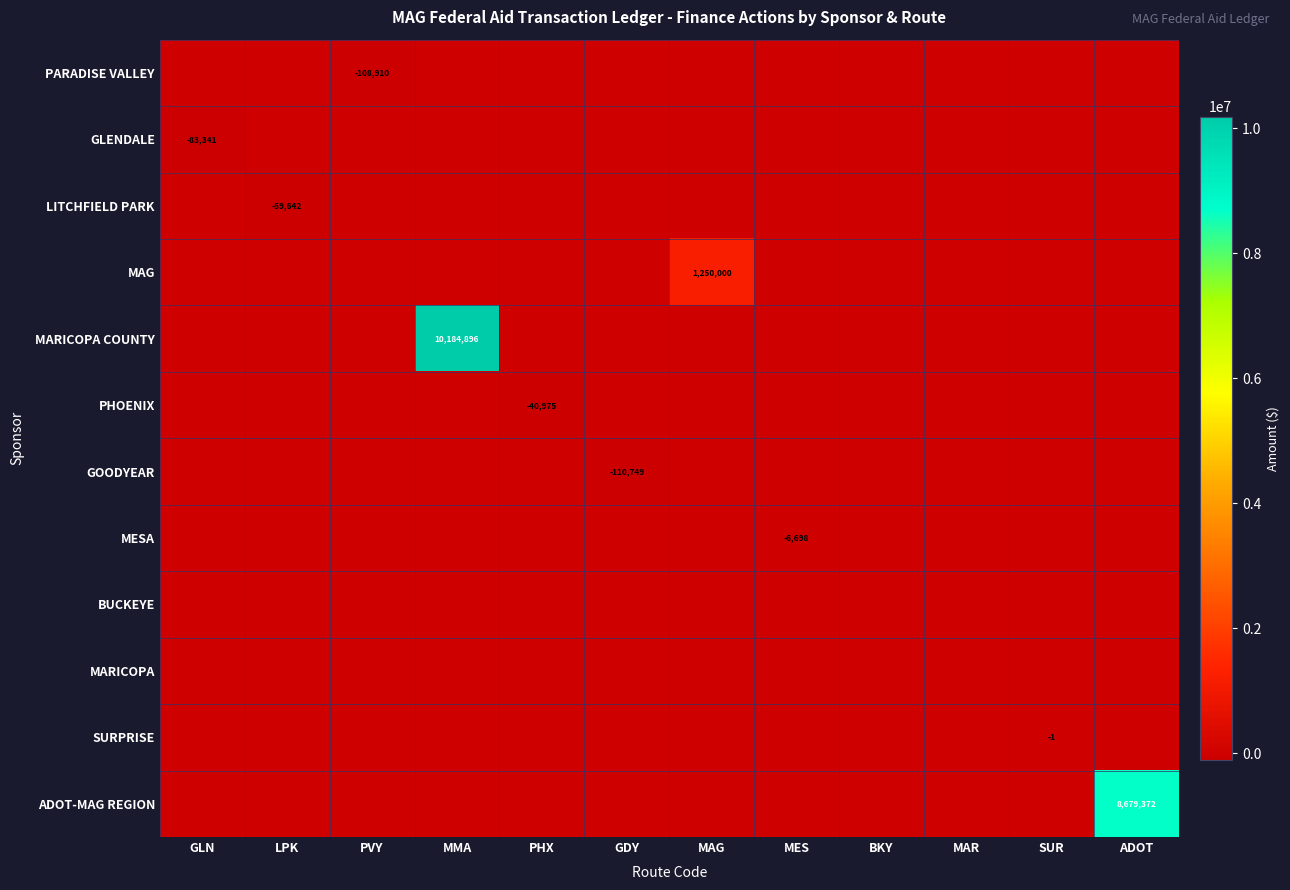

At GLN, list the series in order from smallest to largest.

GLENDALE, PARADISE VALLEY, LITCHFIELD PARK, MAG, MARICOPA COUNTY, PHOENIX, GOODYEAR, MESA, BUCKEYE, MARICOPA, SURPRISE, ADOT-MAG REGION